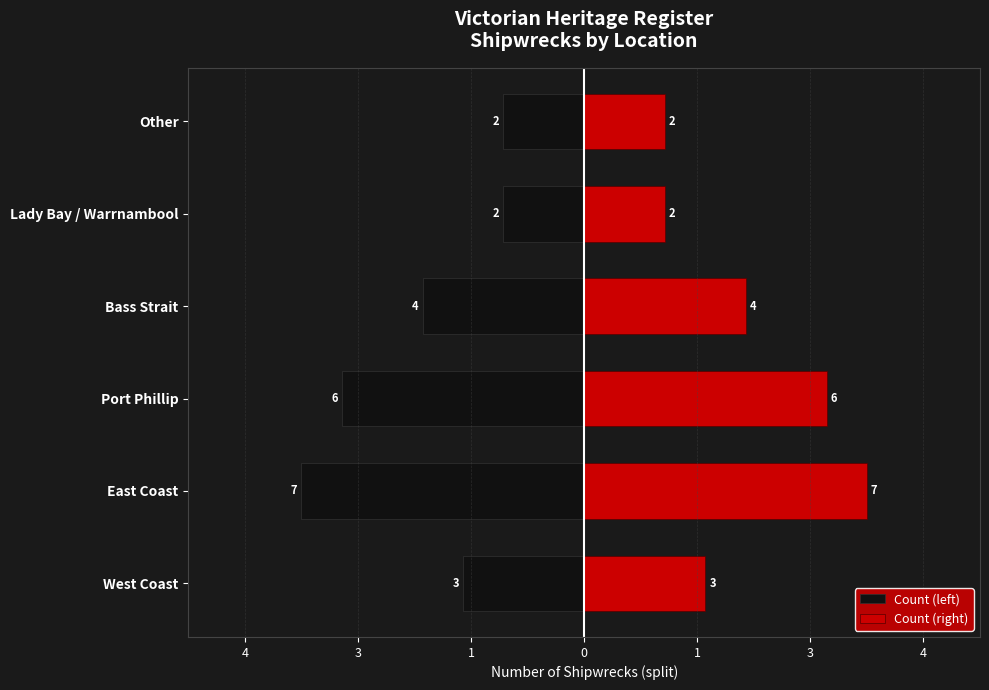

How many bars are there in each group?

2